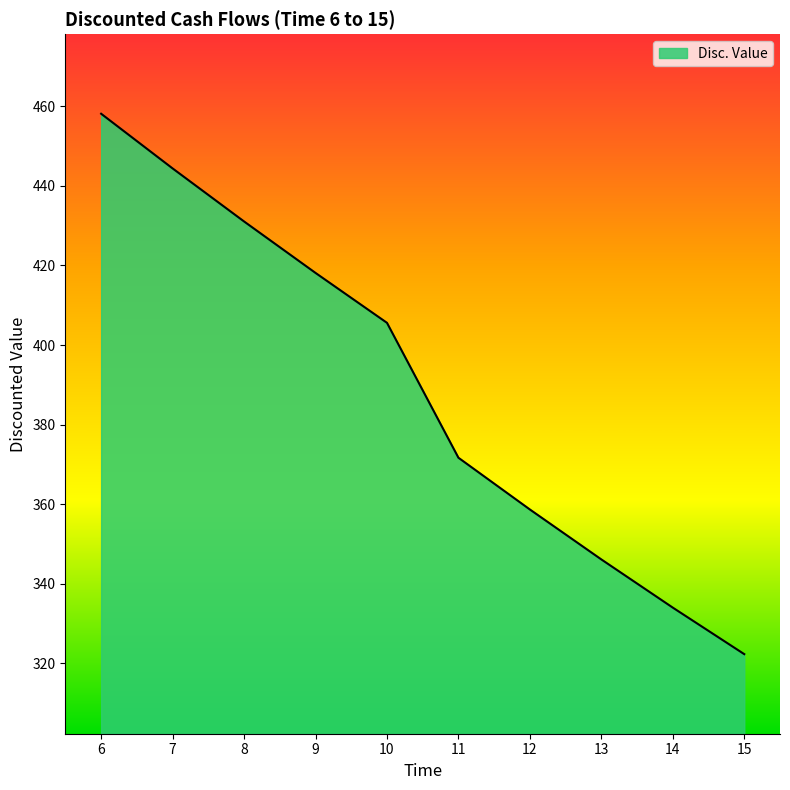

What is the approximate value at 14?

334.0